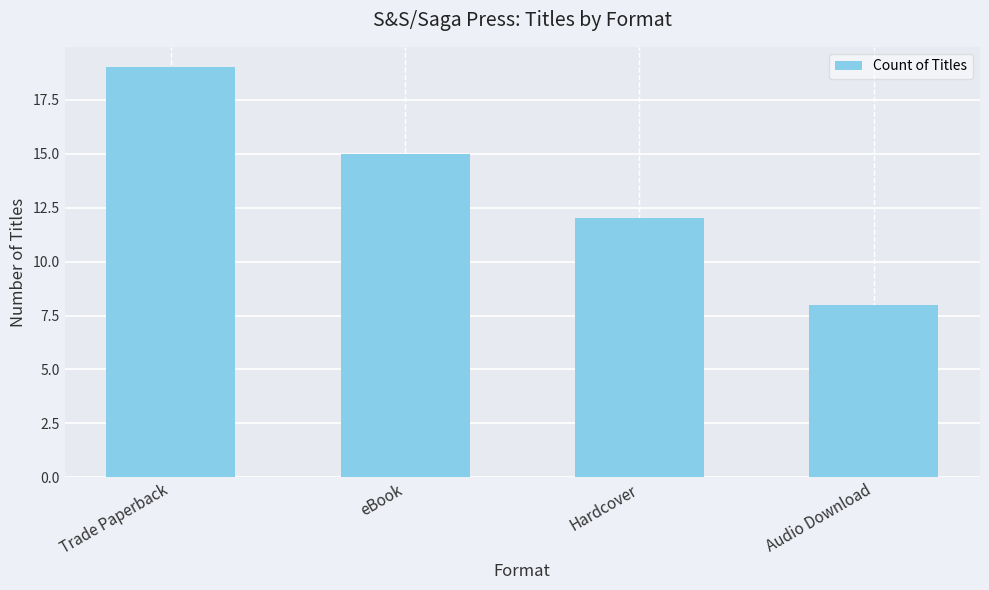

Which label corresponds to the largest value in the chart?

Trade Paperback